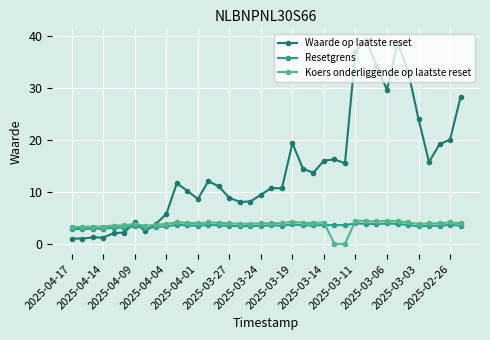

What is the maximum value shown in the chart?

39.3